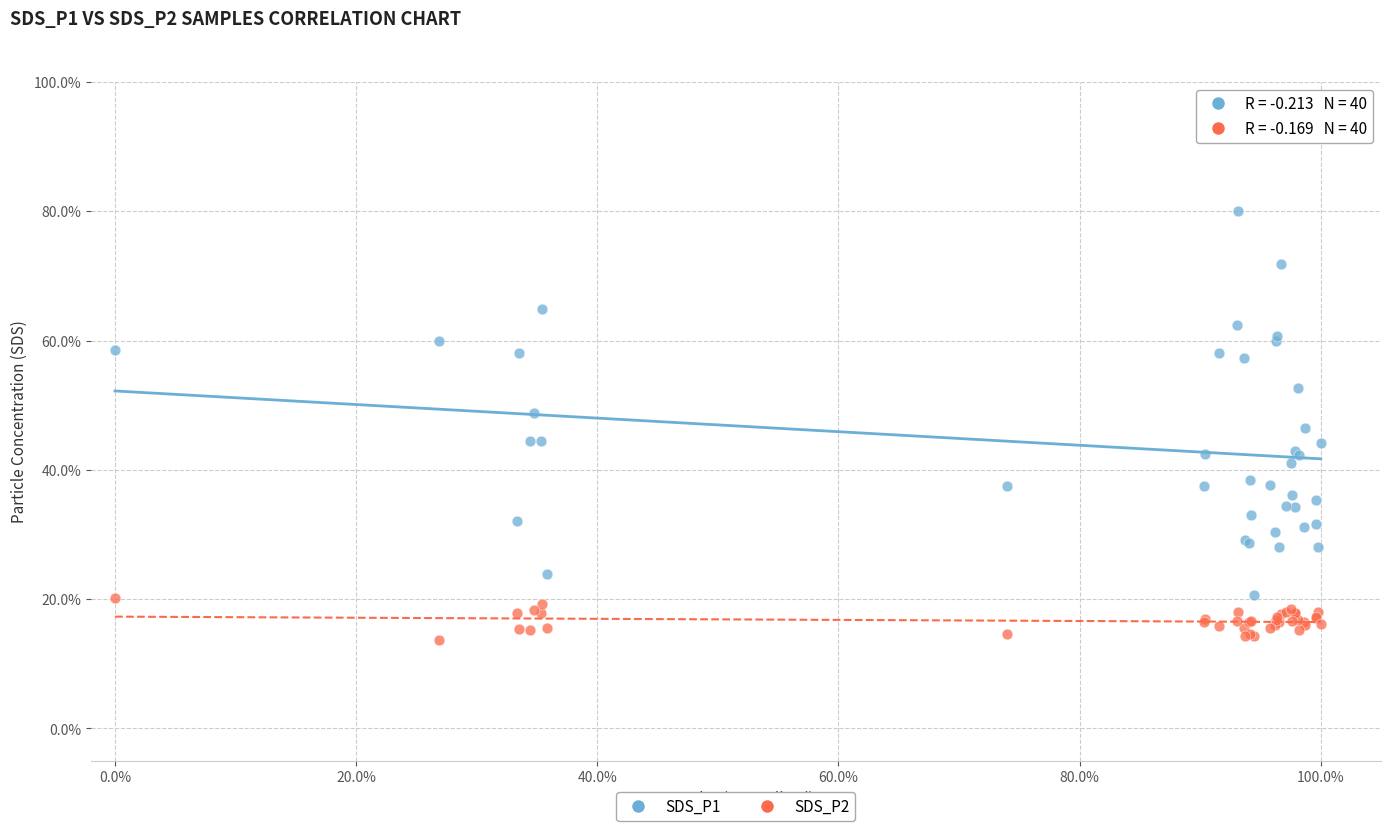

Which series contains the lowest Y value?

SDS_P2